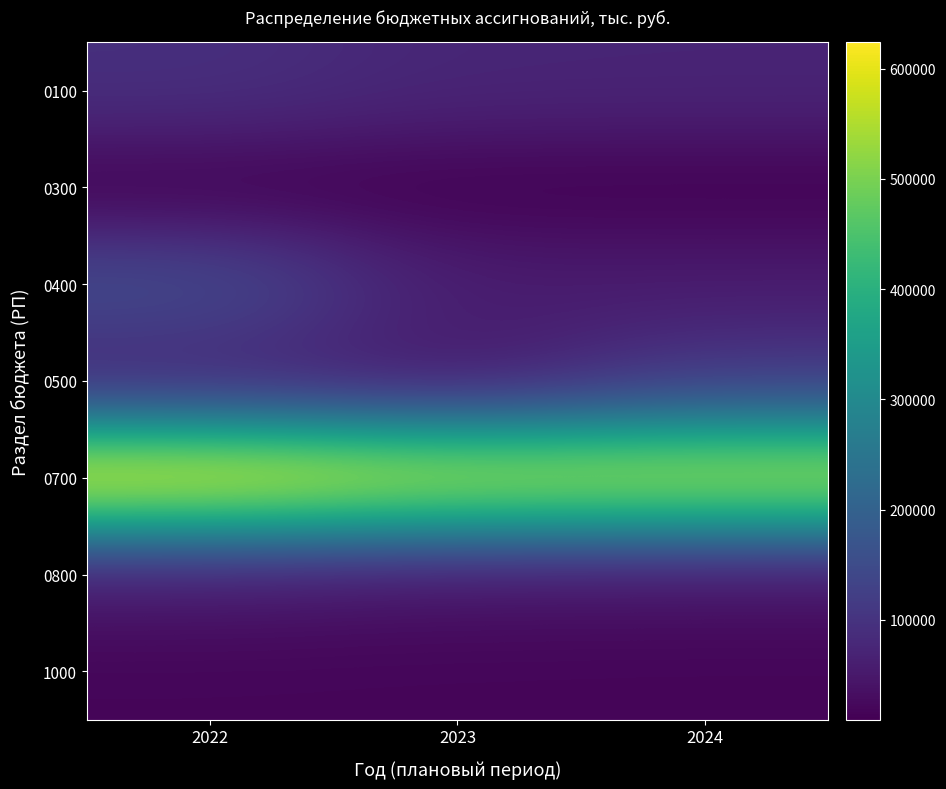

Which series has the widest spread of values?

0400